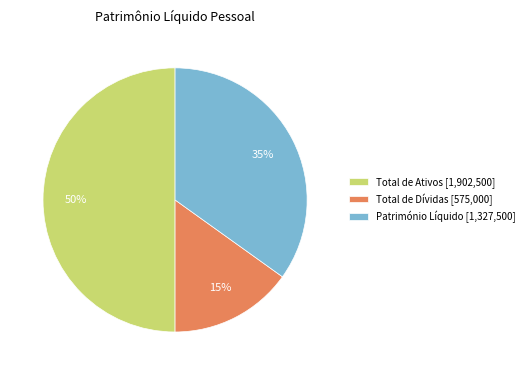

Do Património Líquido [1,327,500] and Total de Ativos [1,902,500] together represent more than half of the pie?

Yes